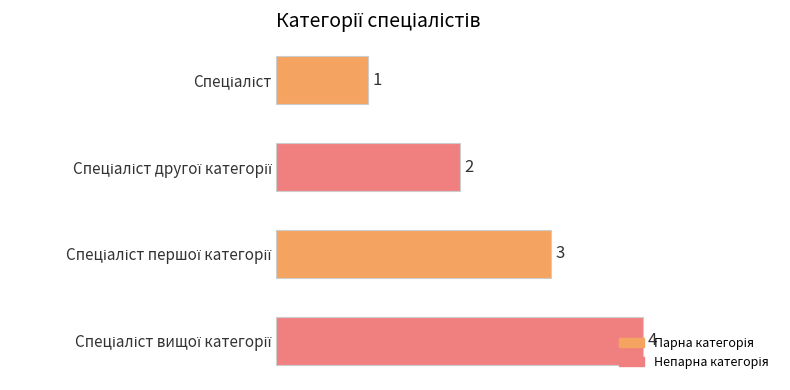

What is the difference between the maximum and minimum values?

3